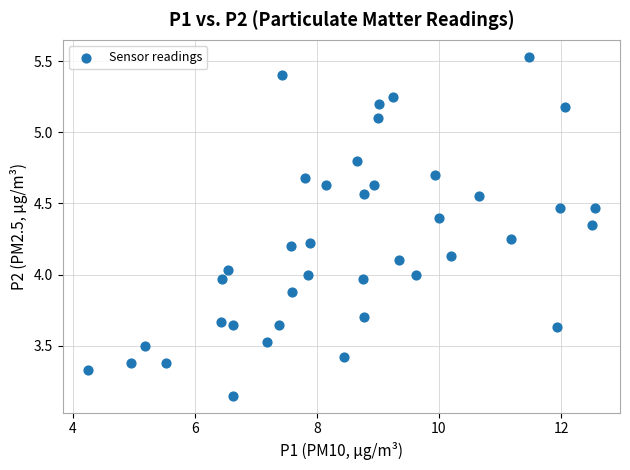

What is the range of Y values (max minus min)?

2.4